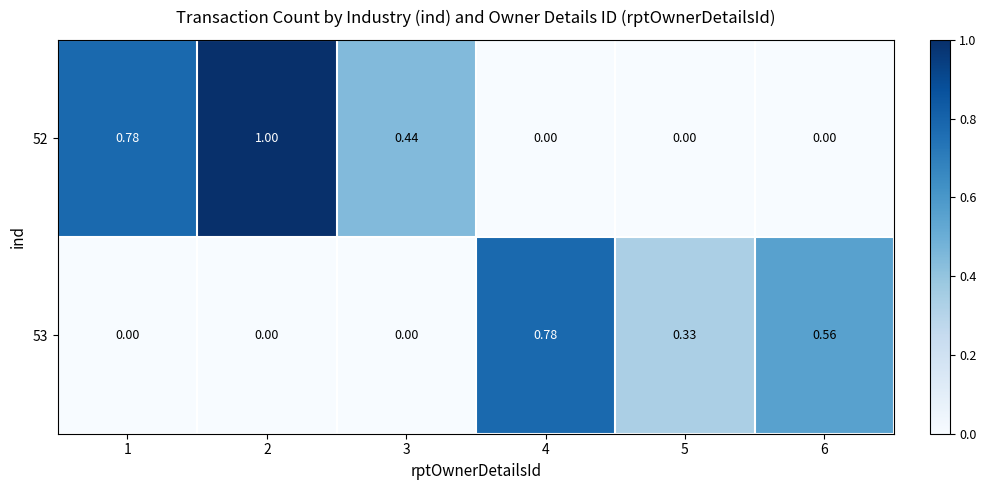

Is the value of 52 at 3 greater than the value of 53 at 2?

Yes